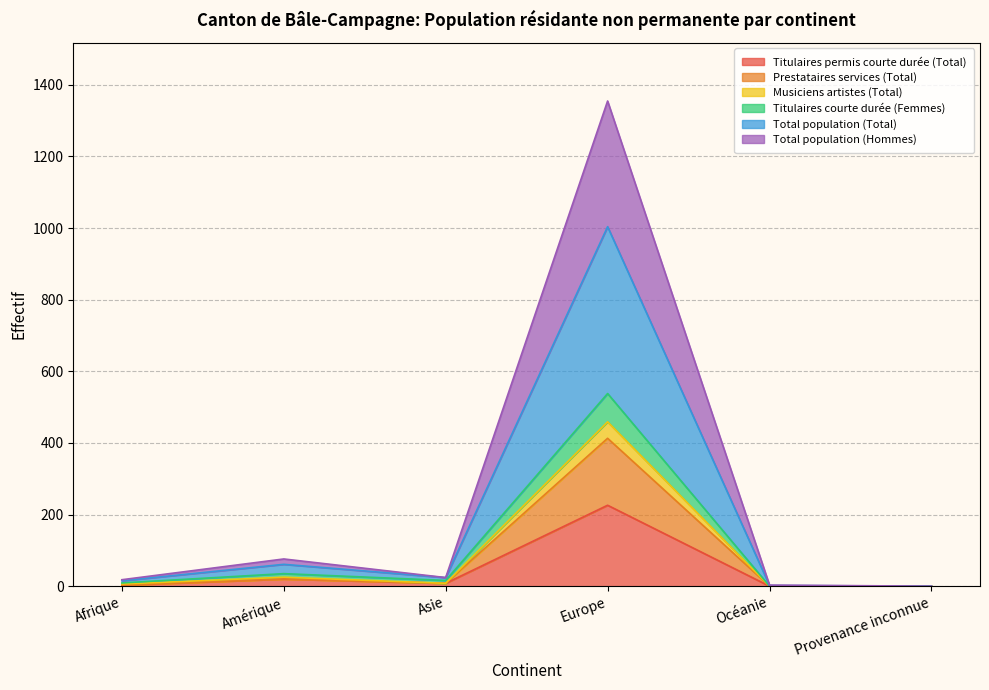

True or false: Prestataires services (Total) and Total population (Total) intersect in this chart.

False